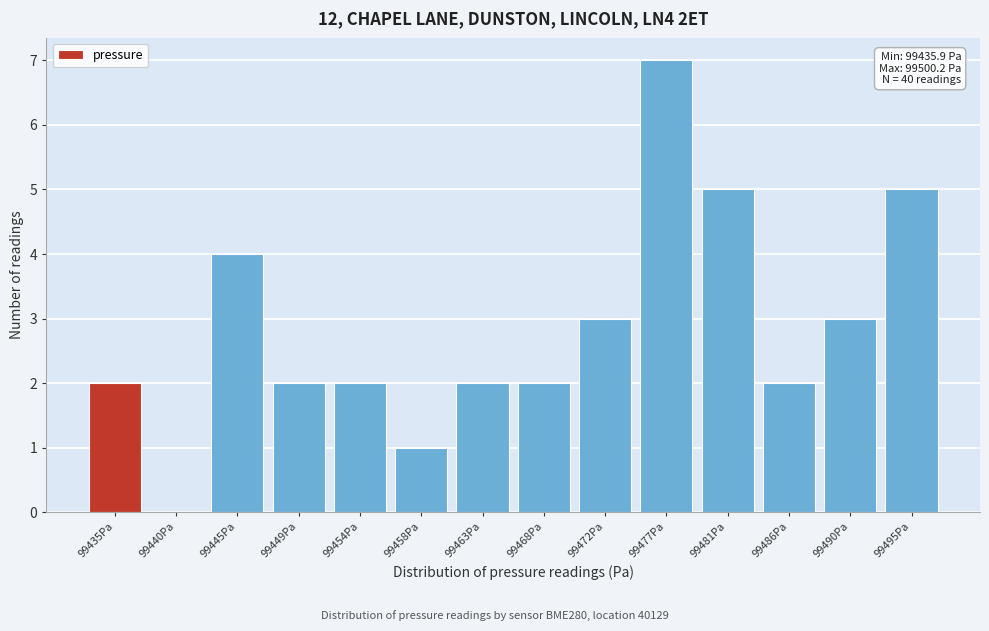

Reading right to left, list all the values displayed in this chart.

99495Pa=5	99490Pa=3	99486Pa=2	99481Pa=5	99477Pa=7	99472Pa=3	99468Pa=2	99463Pa=2	99458Pa=1	99454Pa=2	99449Pa=2	99445Pa=4	99440Pa=0	99435Pa=2